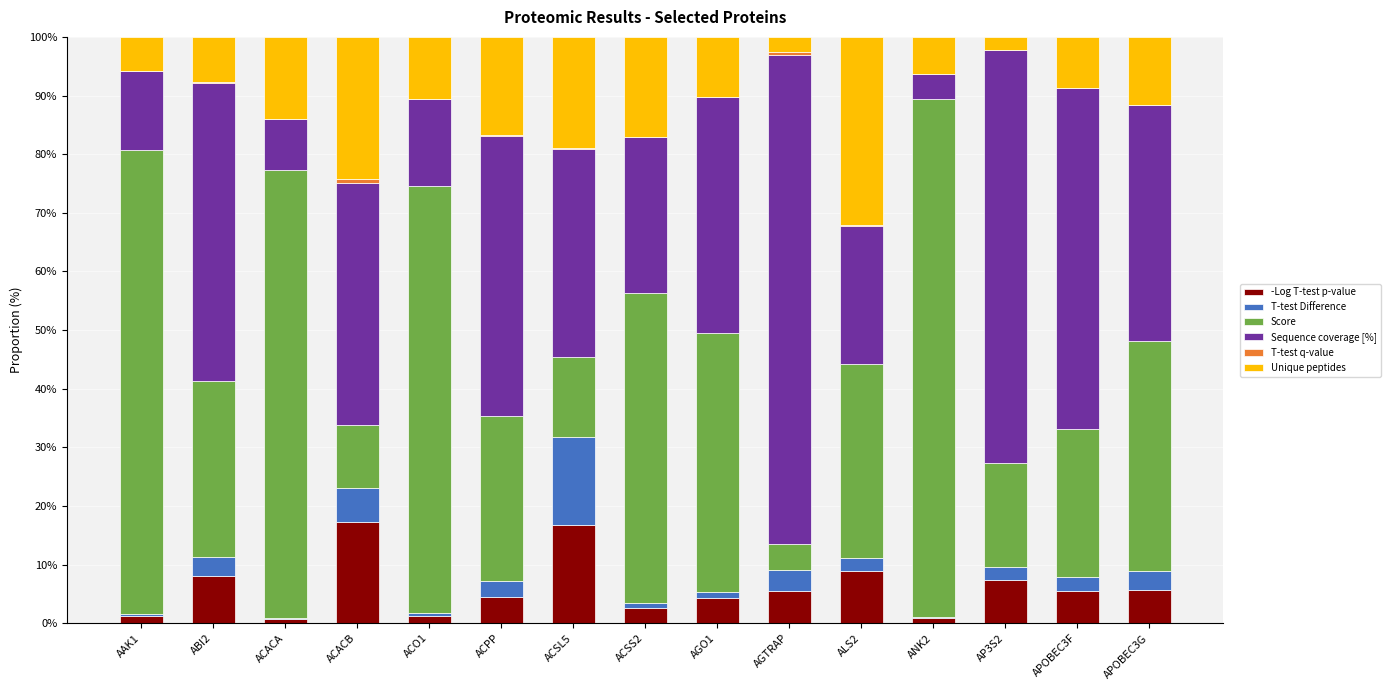

How many series are shown in this chart?

6